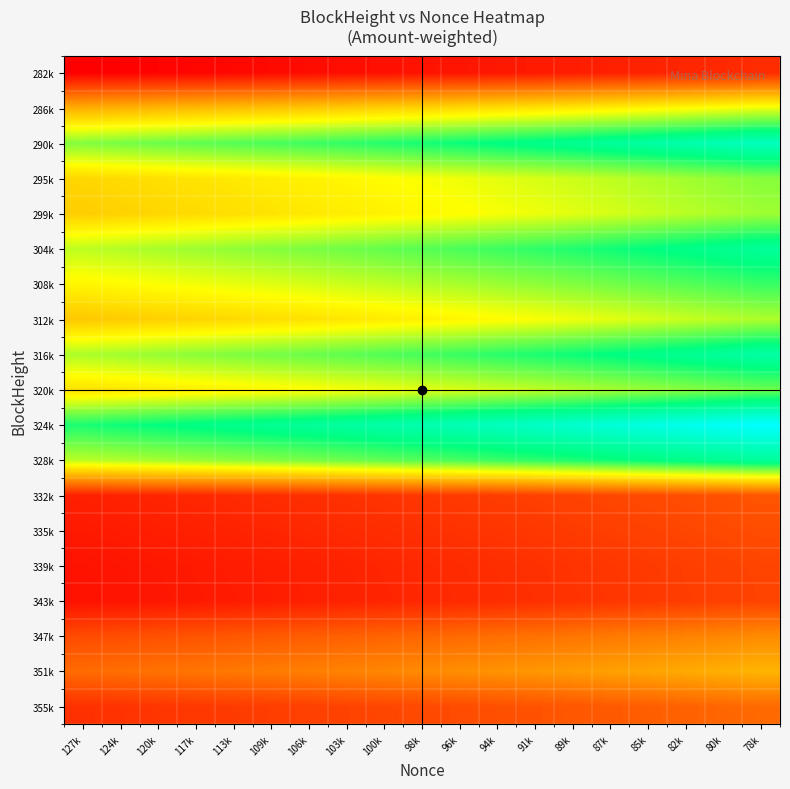

Reading left to right, transcribe all the data shown in this chart.

355k: 127k=16.1	124k=16.3	120k=16.5	117k=16.7	113k=16.9	109k=17.0	106k=17.2	103k=17.4	100k=17.7	98k=17.9	96k=18.1	94k=18.3	91k=18.6	89k=18.8	87k=19.1	85k=19.4	82k=19.7	80k=20.0	78k=20.3
351k: 127k=20.4	124k=20.6	120k=20.9	117k=21.1	113k=21.4	109k=21.6	106k=21.8	103k=22.1	100k=22.4	98k=22.7	96k=22.9	94k=23.2	91k=23.5	89k=23.8	87k=24.2	85k=24.6	82k=24.9	80k=25.3	78k=25.7
347k: 127k=18.0	124k=18.2	120k=18.5	117k=18.7	113k=18.9	109k=19.1	106k=19.3	103k=19.6	100k=19.8	98k=20.0	96k=20.3	94k=20.5	91k=20.8	89k=21.1	87k=21.4	85k=21.7	82k=22.1	80k=22.4	78k=22.7
343k: 127k=13.9	124k=14.0	120k=14.2	117k=14.4	113k=14.5	109k=14.7	106k=14.9	103k=15.0	100k=15.2	98k=15.4	96k=15.6	94k=15.8	91k=16.0	89k=16.2	87k=16.5	85k=16.7	82k=17.0	80k=17.2	78k=17.5
339k: 127k=14.0	124k=14.1	120k=14.3	117k=14.4	113k=14.6	109k=14.8	106k=14.9	103k=15.1	100k=15.3	98k=15.5	96k=15.7	94k=15.9	91k=16.1	89k=16.3	87k=16.6	85k=16.8	82k=17.1	80k=17.3	78k=17.6
335k: 127k=14.4	124k=14.6	120k=14.8	117k=14.9	113k=15.1	109k=15.3	106k=15.5	103k=15.7	100k=15.9	98k=16.0	96k=16.2	94k=16.4	91k=16.7	89k=16.9	87k=17.1	85k=17.4	82k=17.7	80k=17.9	78k=18.2
332k: 127k=14.9	124k=15.1	120k=15.3	117k=15.4	113k=15.6	109k=15.8	106k=16.0	103k=16.2	100k=16.4	98k=16.6	96k=16.8	94k=17.0	91k=17.2	89k=17.5	87k=17.7	85k=18.0	82k=18.2	80k=18.5	78k=18.8
328k: 127k=33.6	124k=34.0	120k=34.4	117k=34.8	113k=35.2	109k=35.6	106k=36.0	103k=36.4	100k=36.9	98k=37.4	96k=37.8	94k=38.3	91k=38.8	89k=39.3	87k=39.9	85k=40.5	82k=41.1	80k=41.7	78k=42.3
324k: 127k=39.4	124k=39.9	120k=40.4	117k=40.8	113k=41.3	109k=41.8	106k=42.2	103k=42.8	100k=43.3	98k=43.8	96k=44.4	94k=44.9	91k=45.5	89k=46.1	87k=46.8	85k=47.5	82k=48.2	80k=49.0	78k=49.7
320k: 127k=28.9	124k=29.3	120k=29.6	117k=30.0	113k=30.3	109k=30.6	106k=31.0	103k=31.4	100k=31.8	98k=32.2	96k=32.5	94k=33.0	91k=33.4	89k=33.9	87k=34.3	85k=34.9	82k=35.4	80k=35.9	78k=36.4
316k: 127k=34.1	124k=34.5	120k=34.9	117k=35.3	113k=35.7	109k=36.1	106k=36.5	103k=37.0	100k=37.5	98k=37.9	96k=38.4	94k=38.9	91k=39.4	89k=39.9	87k=40.5	85k=41.1	82k=41.7	80k=42.4	78k=42.9
312k: 127k=27.1	124k=27.4	120k=27.7	117k=28.0	113k=28.3	109k=28.6	106k=29.0	103k=29.3	100k=29.7	98k=30.1	96k=30.4	94k=30.8	91k=31.2	89k=31.7	87k=32.1	85k=32.6	82k=33.1	80k=33.6	78k=34.1
308k: 127k=30.5	124k=30.8	120k=31.2	117k=31.5	113k=31.9	109k=32.3	106k=32.6	103k=33.0	100k=33.5	98k=33.9	96k=34.3	94k=34.7	91k=35.2	89k=35.7	87k=36.2	85k=36.7	82k=37.3	80k=37.8	78k=38.4
304k: 127k=33.5	124k=33.9	120k=34.3	117k=34.7	113k=35.1	109k=35.5	106k=35.9	103k=36.3	100k=36.8	98k=37.2	96k=37.7	94k=38.2	91k=38.7	89k=39.2	87k=39.8	85k=40.4	82k=41.0	80k=41.6	78k=42.2
299k: 127k=27.5	124k=27.8	120k=28.1	117k=28.5	113k=28.8	109k=29.1	106k=29.4	103k=29.8	100k=30.2	98k=30.6	96k=30.9	94k=31.3	91k=31.7	89k=32.2	87k=32.6	85k=33.1	82k=33.6	80k=34.1	78k=34.6
295k: 127k=28.2	124k=28.5	120k=28.8	117k=29.2	113k=29.5	109k=29.8	106k=30.2	103k=30.6	100k=30.9	98k=31.3	96k=31.7	94k=32.1	91k=32.5	89k=33.0	87k=33.5	85k=34.0	82k=34.5	80k=35.0	78k=35.5
290k: 127k=35.6	124k=36.0	120k=36.5	117k=36.9	113k=37.3	109k=37.7	106k=38.2	103k=38.6	100k=39.1	98k=39.6	96k=40.1	94k=40.6	91k=41.1	89k=41.7	87k=42.3	85k=42.9	82k=43.6	80k=44.2	78k=44.9
286k: 127k=25.3	124k=25.6	120k=25.9	117k=26.2	113k=26.5	109k=26.8	106k=27.1	103k=27.4	100k=27.7	98k=28.1	96k=28.4	94k=28.8	91k=29.2	89k=29.6	87k=30.0	85k=30.4	82k=30.9	80k=31.4	78k=31.8
282k: 127k=12.5	124k=12.7	120k=12.8	117k=13.0	113k=13.1	109k=13.3	106k=13.4	103k=13.6	100k=13.8	98k=13.9	96k=14.1	94k=14.3	91k=14.5	89k=14.7	87k=14.9	85k=15.1	82k=15.3	80k=15.6	78k=15.8